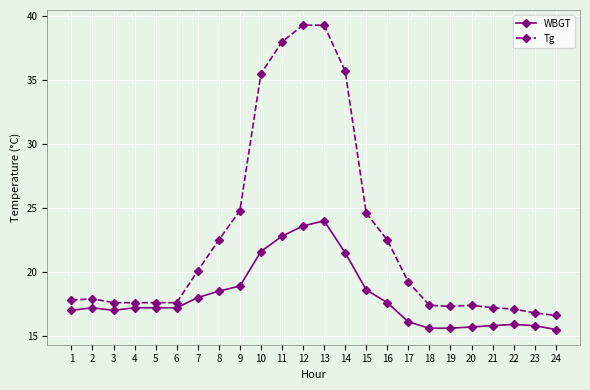

The WBGT series shows 33.8 at 11. True or false?

False